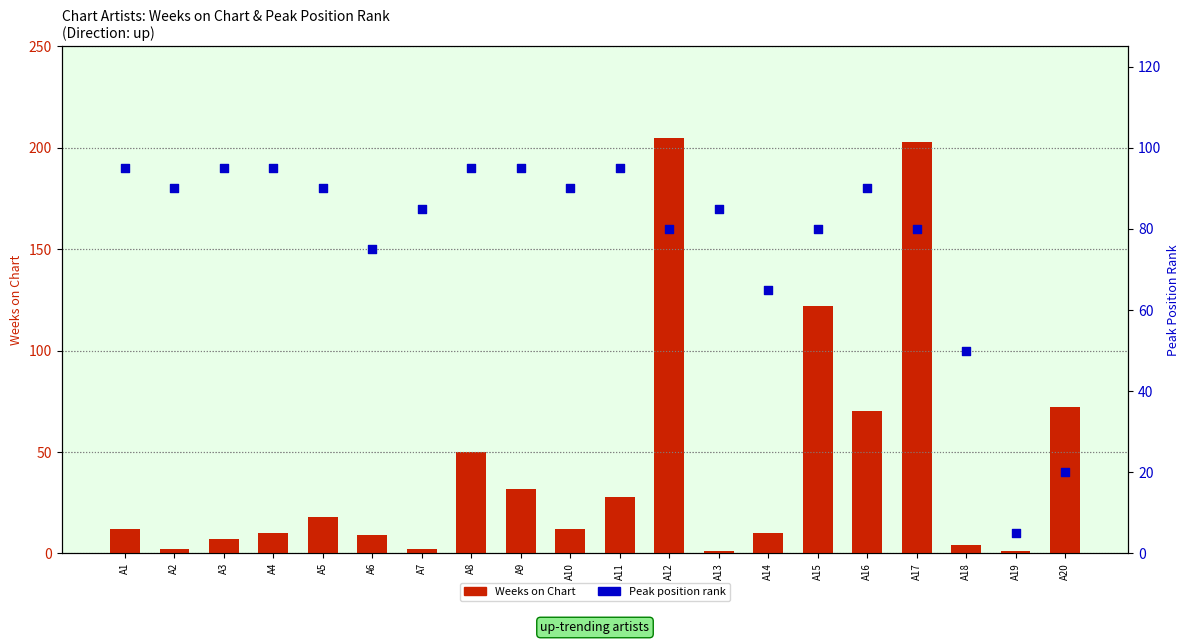

Which series reaches the maximum Y coordinate?

Weeks on Chart